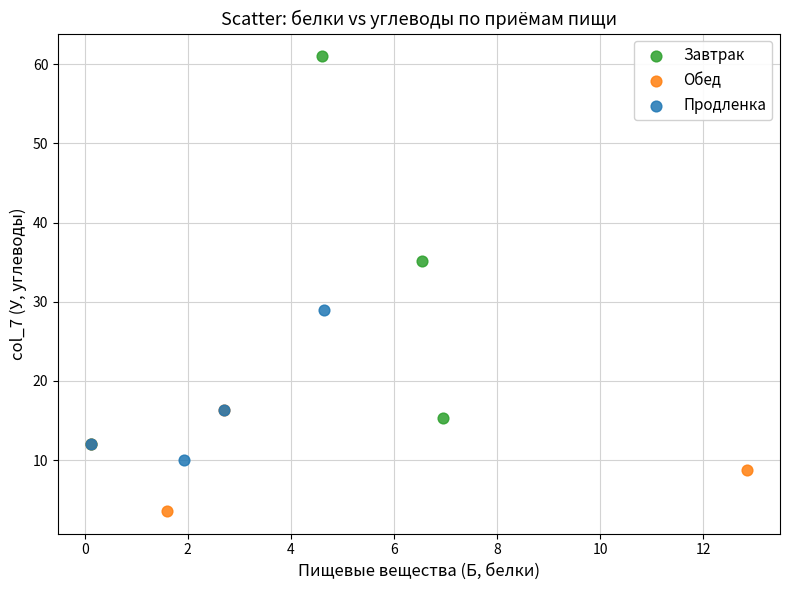

Which series reaches the maximum Y coordinate?

Завтрак